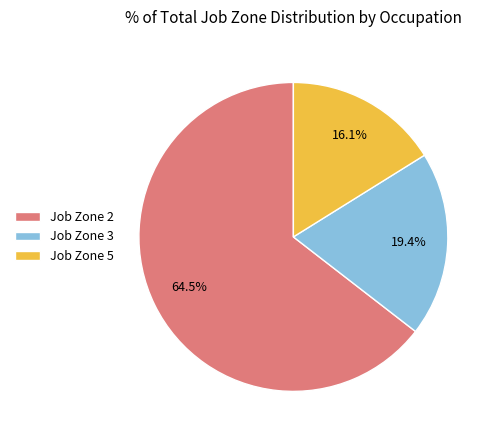

What is the total percentage of Job Zone 5 and Job Zone 2?

80.6%